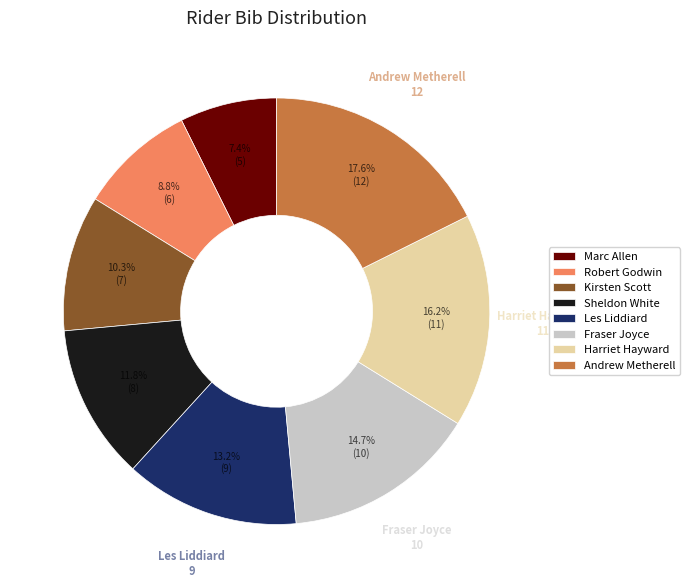

What portion of the pie excludes Fraser Joyce?

85.3%